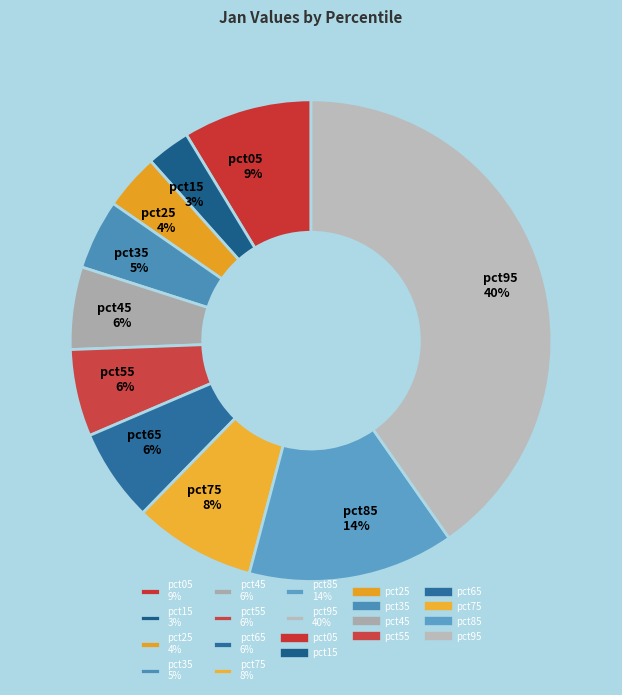

Is the sum of pct65 6% and pct15 3% greater than half?

No